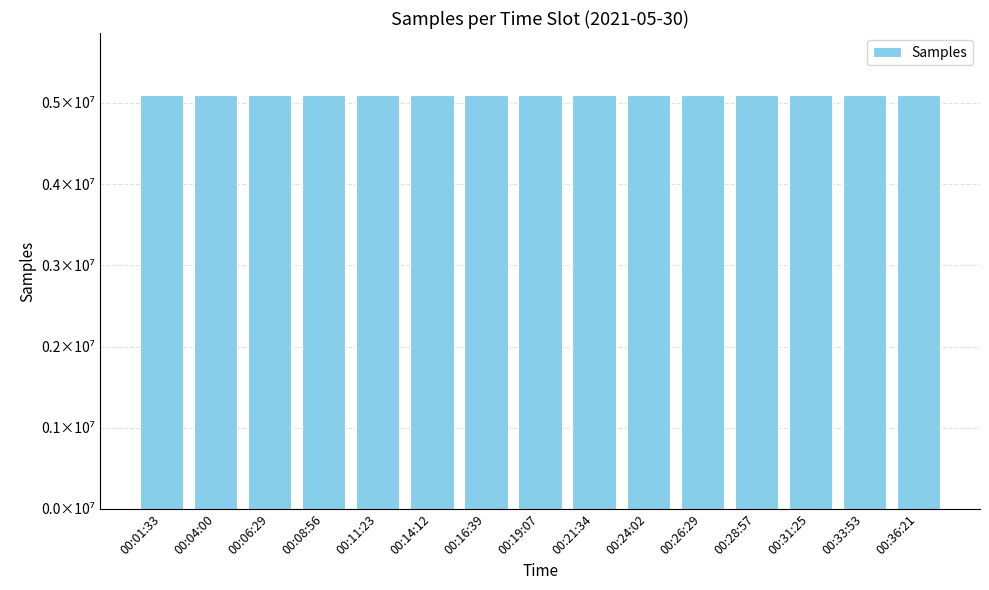

Does the chart contain any negative values?

No